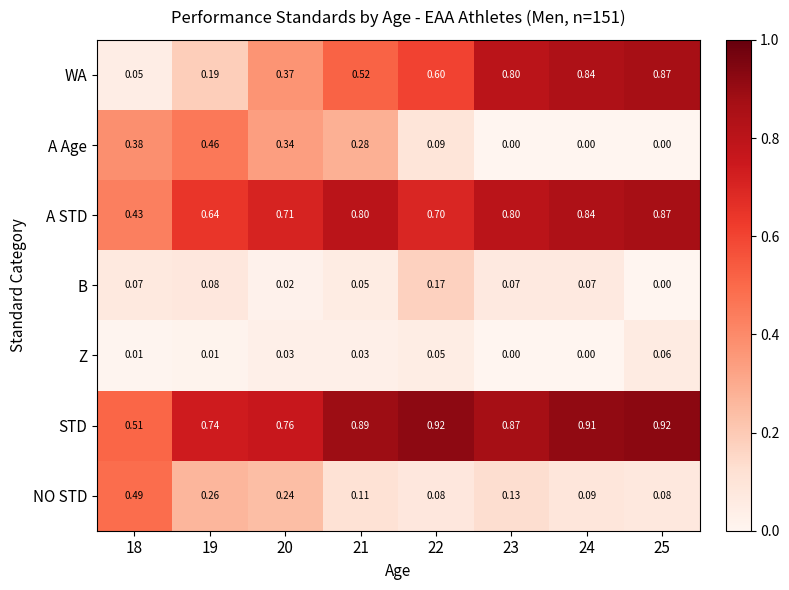

Between 22 and 24, which series saw the biggest shift?

WA